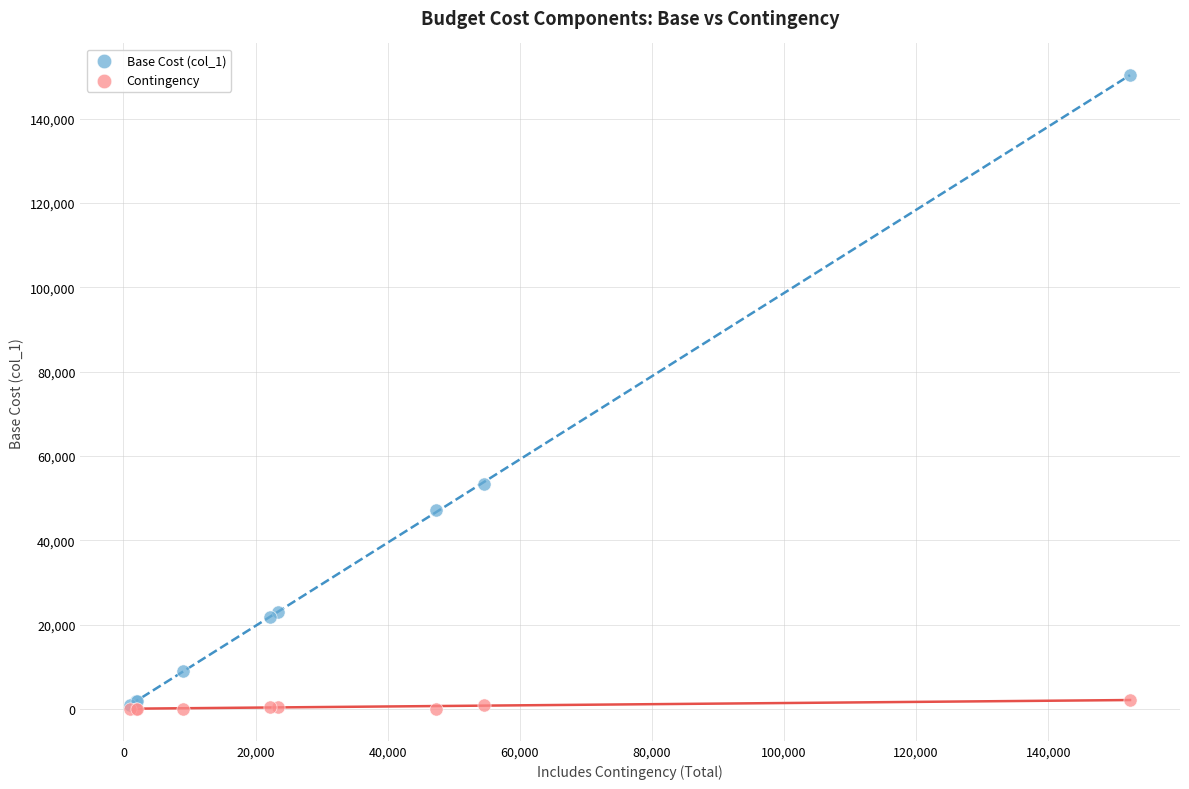

Across all series, what Y value is closest to 75156?

53453.0